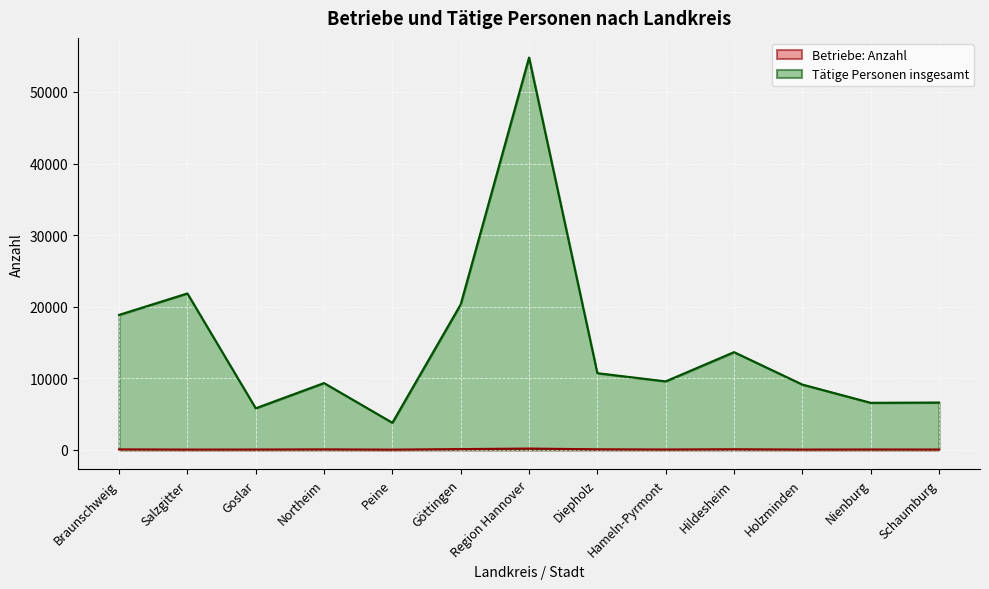

What is the total value across all series at Northeim?

9376